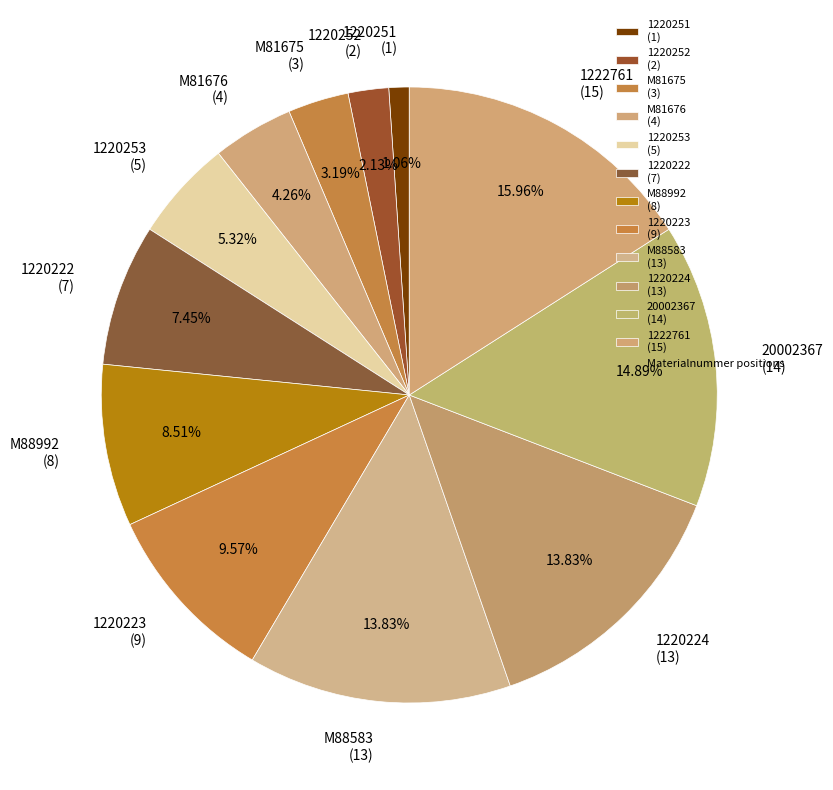

True or false: 1222761 accounts for 16% of the total.

True